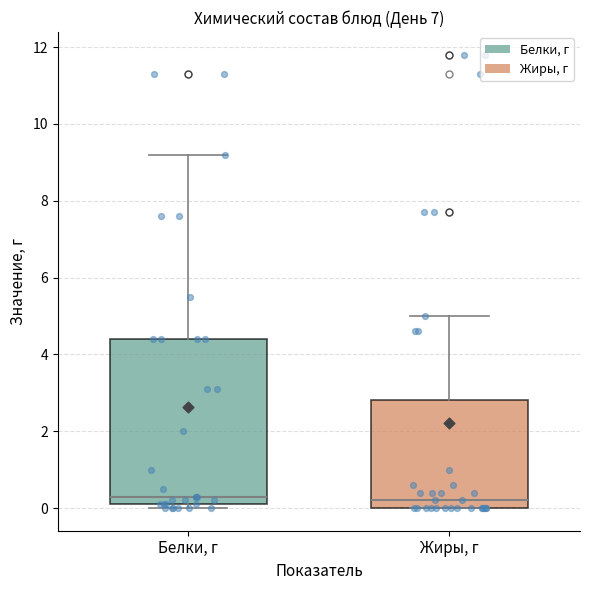

Reading left to right, transcribe this box plot: for each box, give where its median line is, the range the box spans, and where its two whiskers end, as read against the y-axis. The values are not printed on the chart, so give them approximately, as read against the axis.

Белки, г: median 0.4, box 0.2 to 4.4, whiskers 0.0 to 9.2
Жиры, г: median 0.2, box 0.0 to 2.8, whiskers 0.0 to 5.0